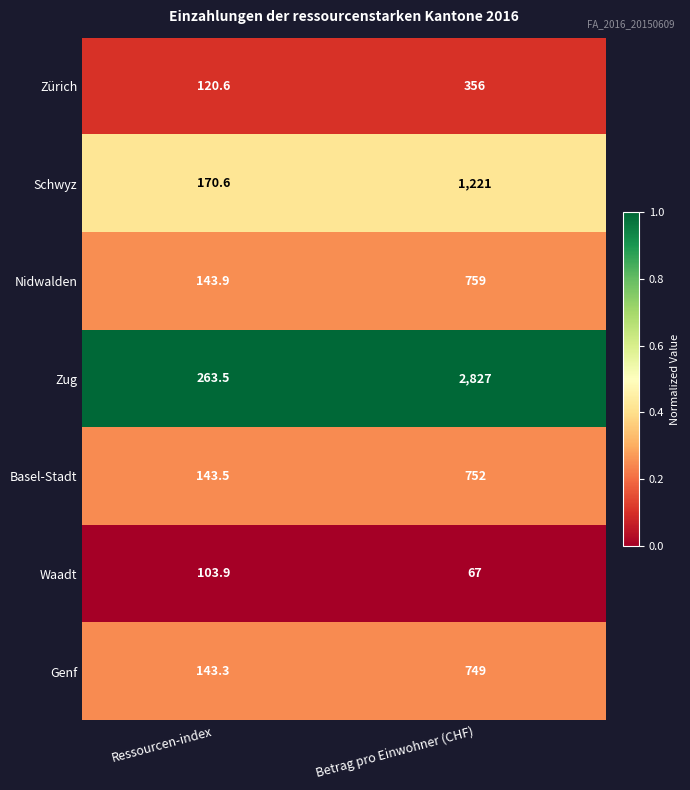

Rank the series at Ressourcen-index from highest to lowest value.

Zug, Schwyz, Nidwalden, Basel-Stadt, Genf, Zürich, Waadt